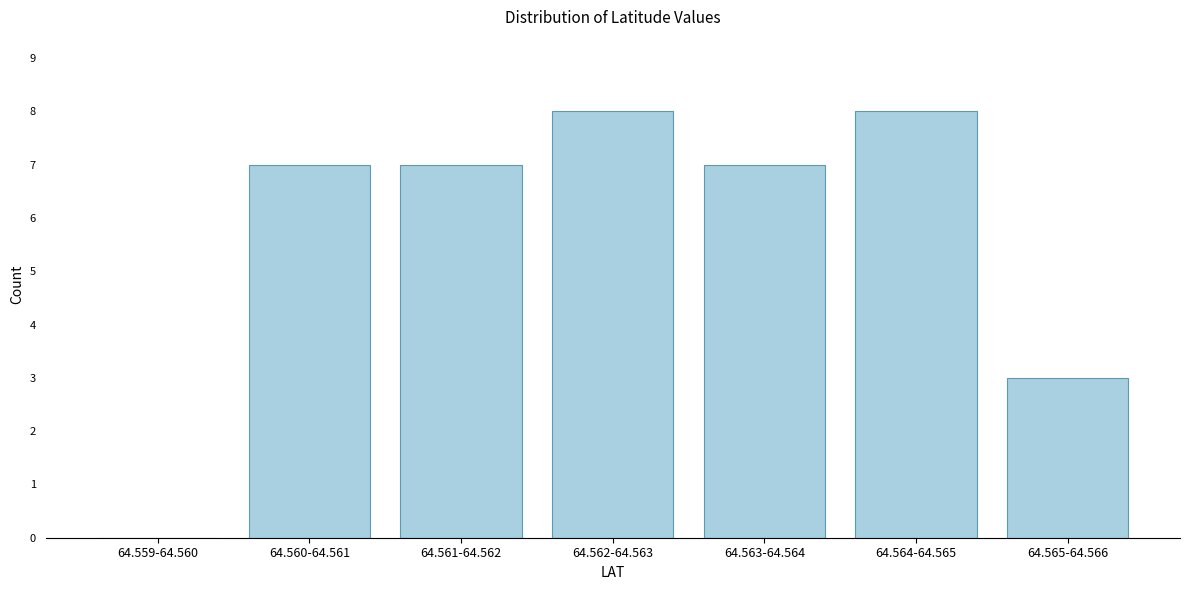

Reading left to right, transcribe all the data shown in this chart.

64.559-64.560=0	64.560-64.561=7	64.561-64.562=7	64.562-64.563=8	64.563-64.564=7	64.564-64.565=8	64.565-64.566=3